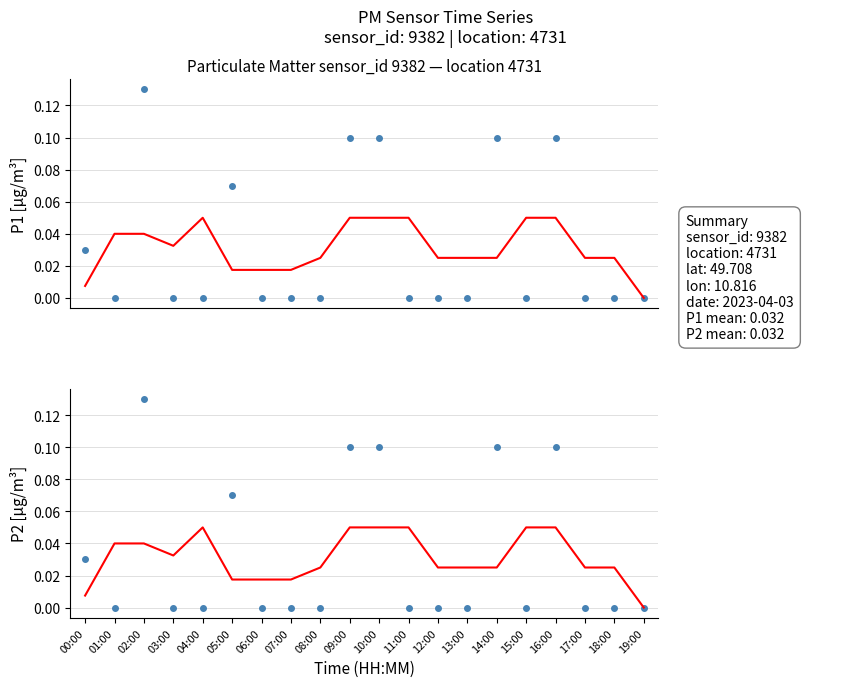

At how many categories does at least one series exceed 0?

19